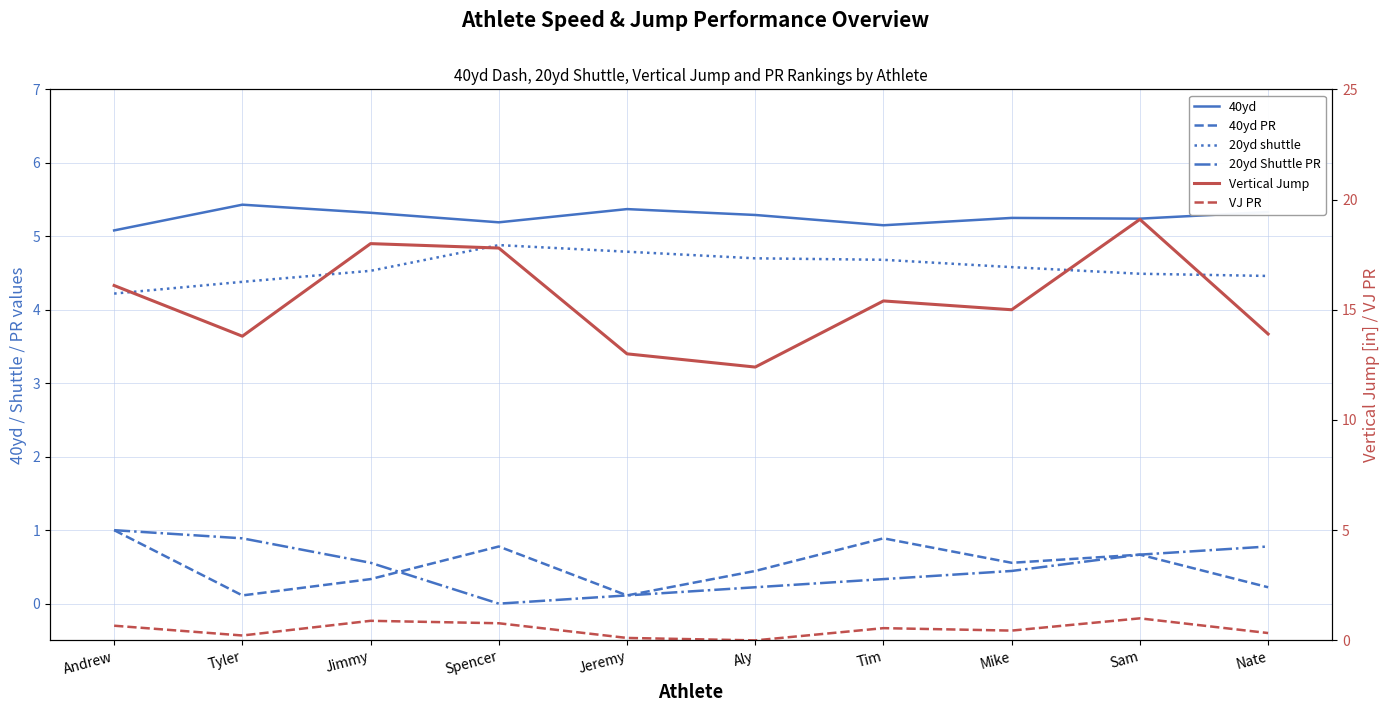

Does the chart have visible grid lines?

Yes